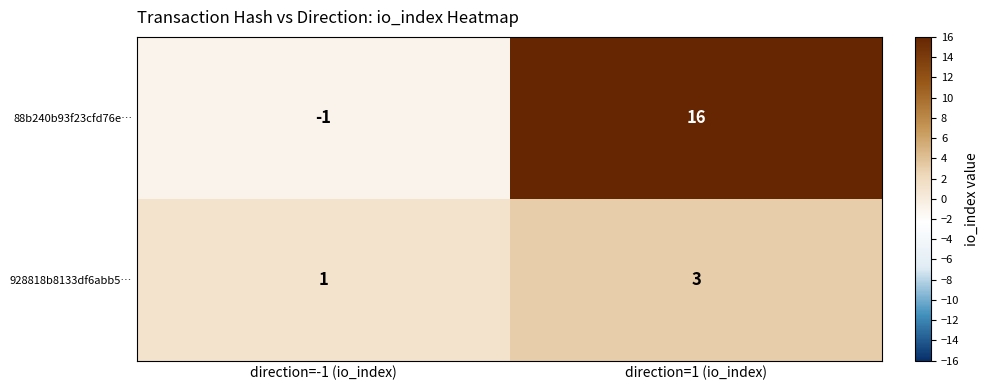

At which label is 928818b8133df6abb5… closest to 2?

direction=-1 (io_index)